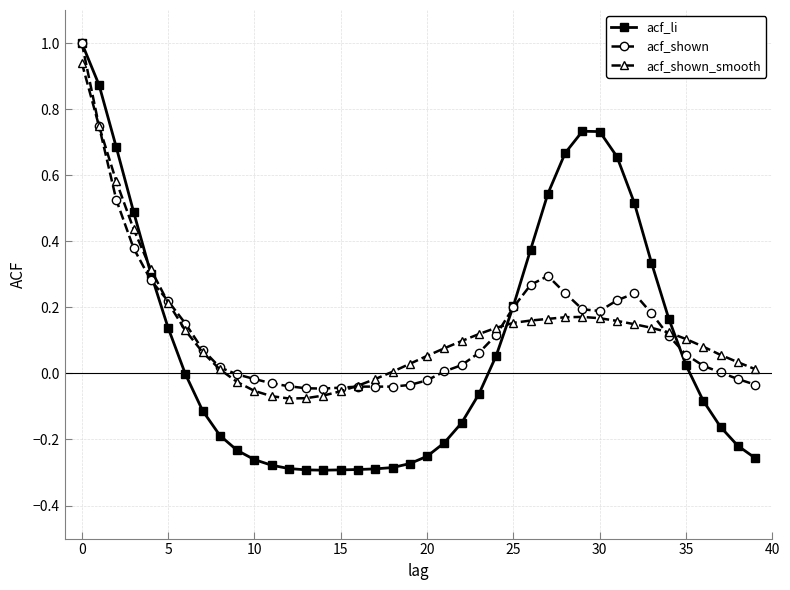

Which series has the largest range (max minus min)?

acf_li